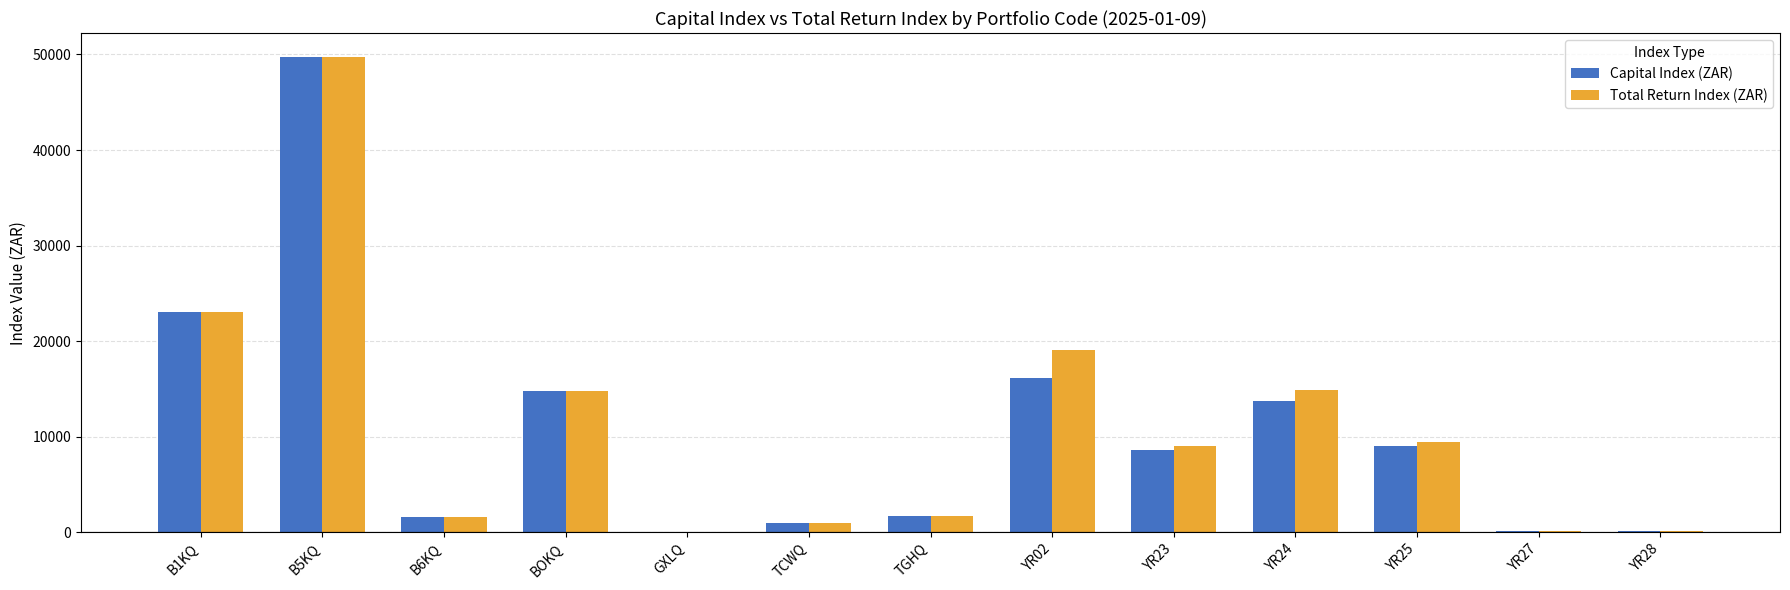

How many values in the Capital Index (ZAR) series exceed 8656?

7